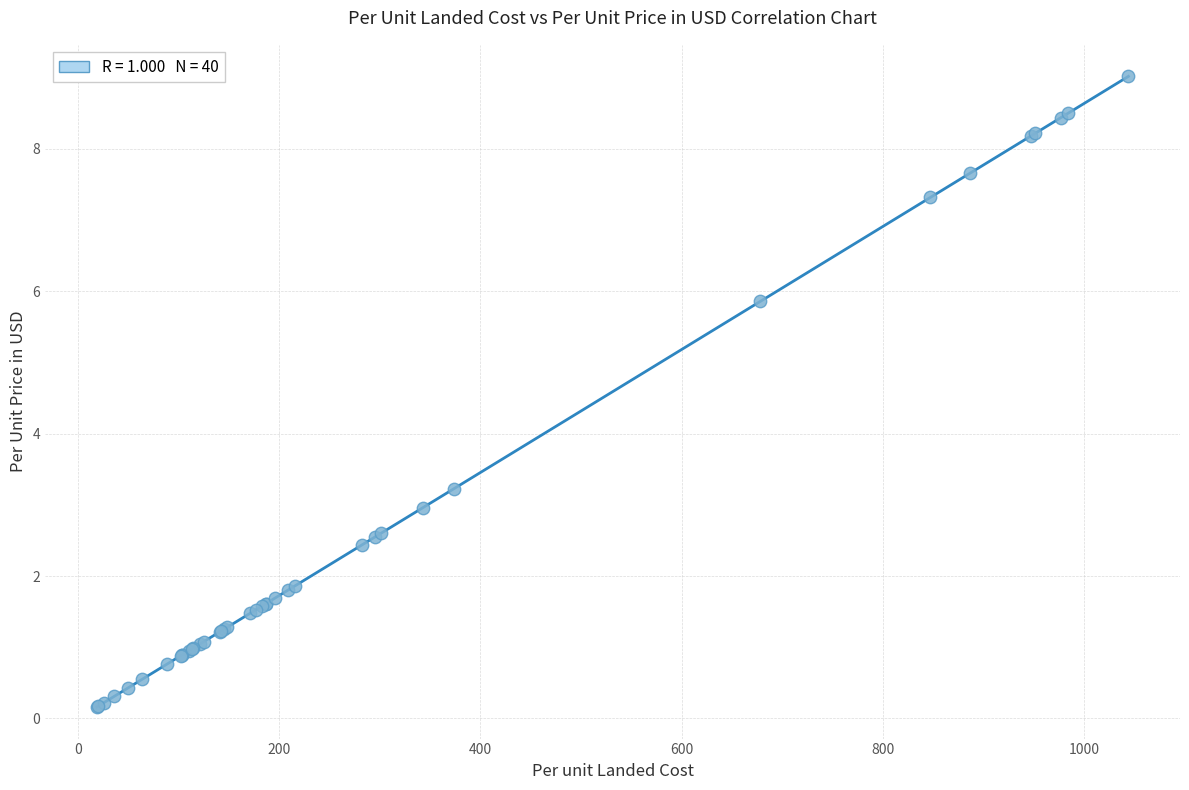

What Y value in the scatter plot is closest to 4?

3.2